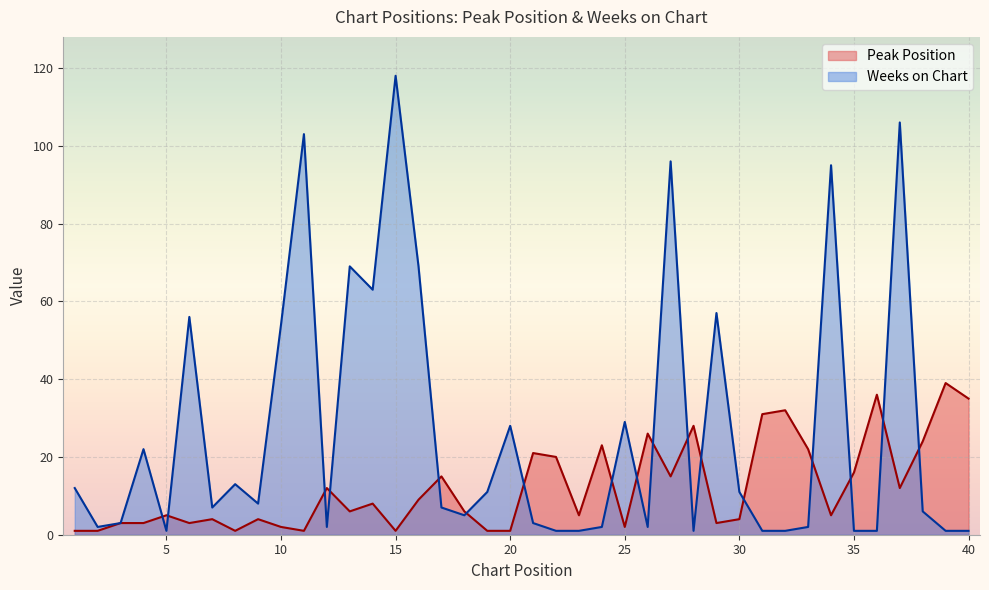

Reading left to right, what are all the values shown in this chart?

Peak Position: 1=1	2=1	3=3	4=3	5=5	6=3	7=4	8=1	9=4	10=2	11=1	12=12	13=6	14=8	15=1	16=9	17=15	18=6	19=1	20=1	21=21	22=20	23=5	24=23	25=2	26=26	27=15	28=28	29=3	30=4	31=31	32=32	33=22	34=5	35=16	36=36	37=12	38=24	39=39	40=35
Weeks on Chart: 1=12	2=2	3=3	4=22	5=1	6=56	7=7	8=13	9=8	10=54	11=103	12=2	13=69	14=63	15=118	16=69	17=7	18=5	19=11	20=28	21=3	22=1	23=1	24=2	25=29	26=2	27=96	28=1	29=57	30=11	31=1	32=1	33=2	34=95	35=1	36=1	37=106	38=6	39=1	40=1